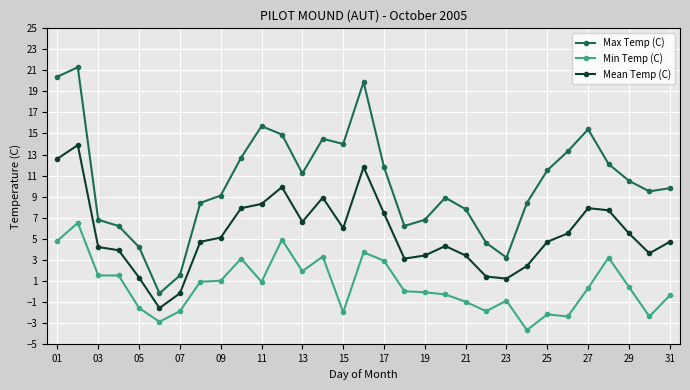

True or false: Min Temp (C) and Max Temp (C) intersect in this chart.

False